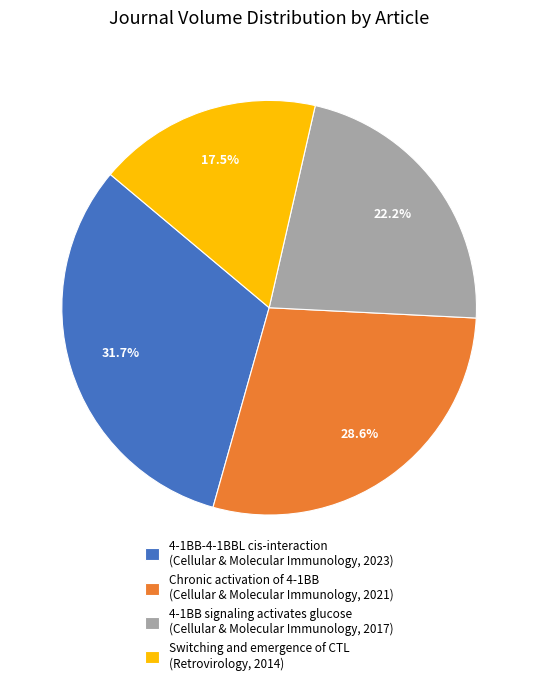

Between Chronic activation of 4-1BB (Cellular & Molecular Immunology, 2021) and 4-1BB signaling activates glucose (Cellular & Molecular Immunology, 2017), which is larger?

Chronic activation of 4-1BB (Cellular & Molecular Immunology, 2021)